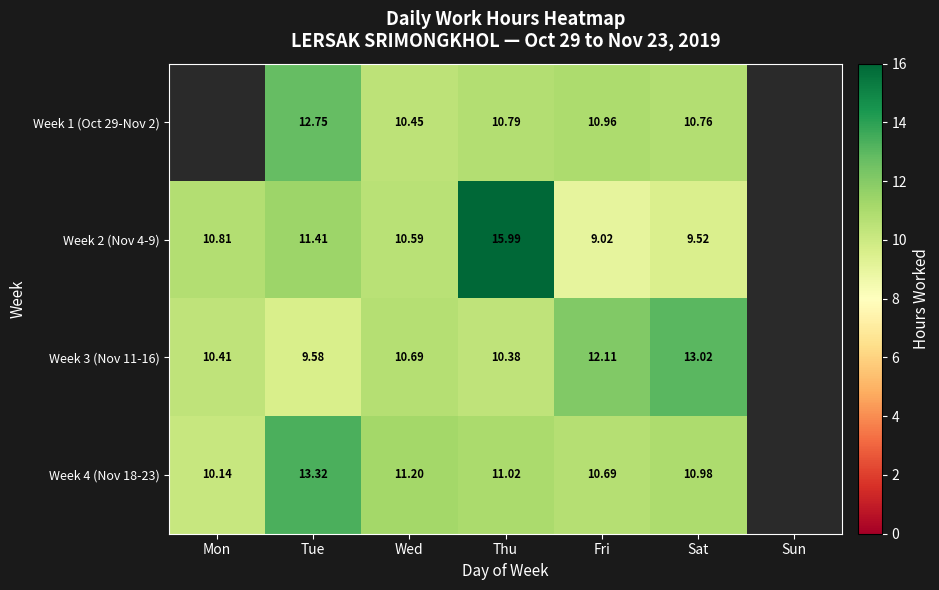

Is the value of Week 3 (Nov 11-16) at Mon greater than the value of Week 1 (Oct 29-Nov 2) at Sat?

No